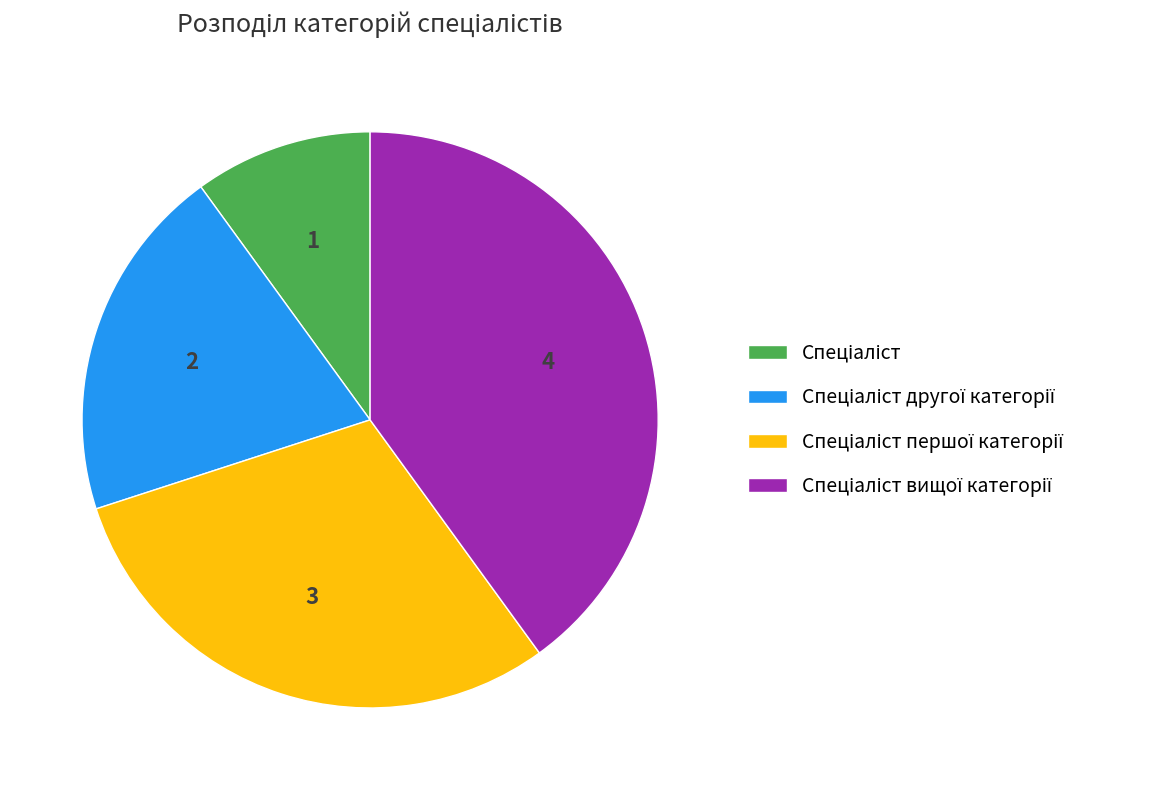

Is there any slice that represents more than half of the pie?

No